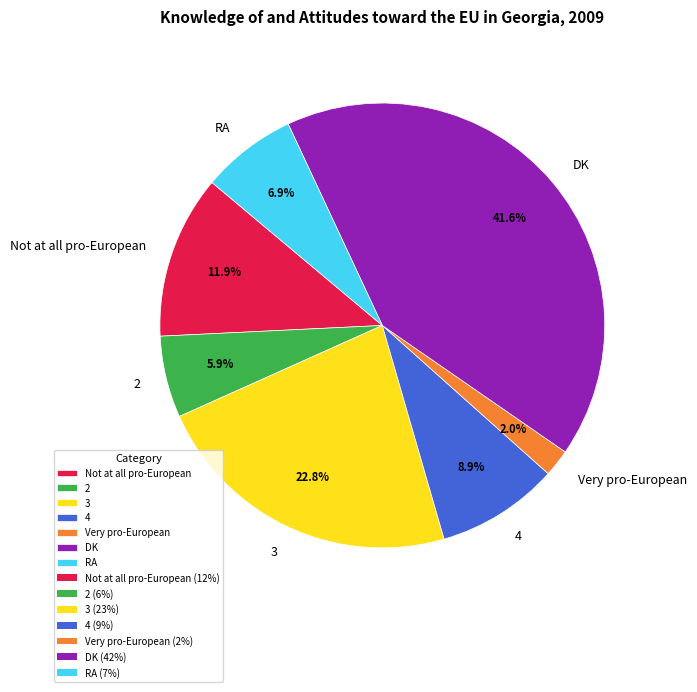

Does 2 account for over 50% of the chart?

No